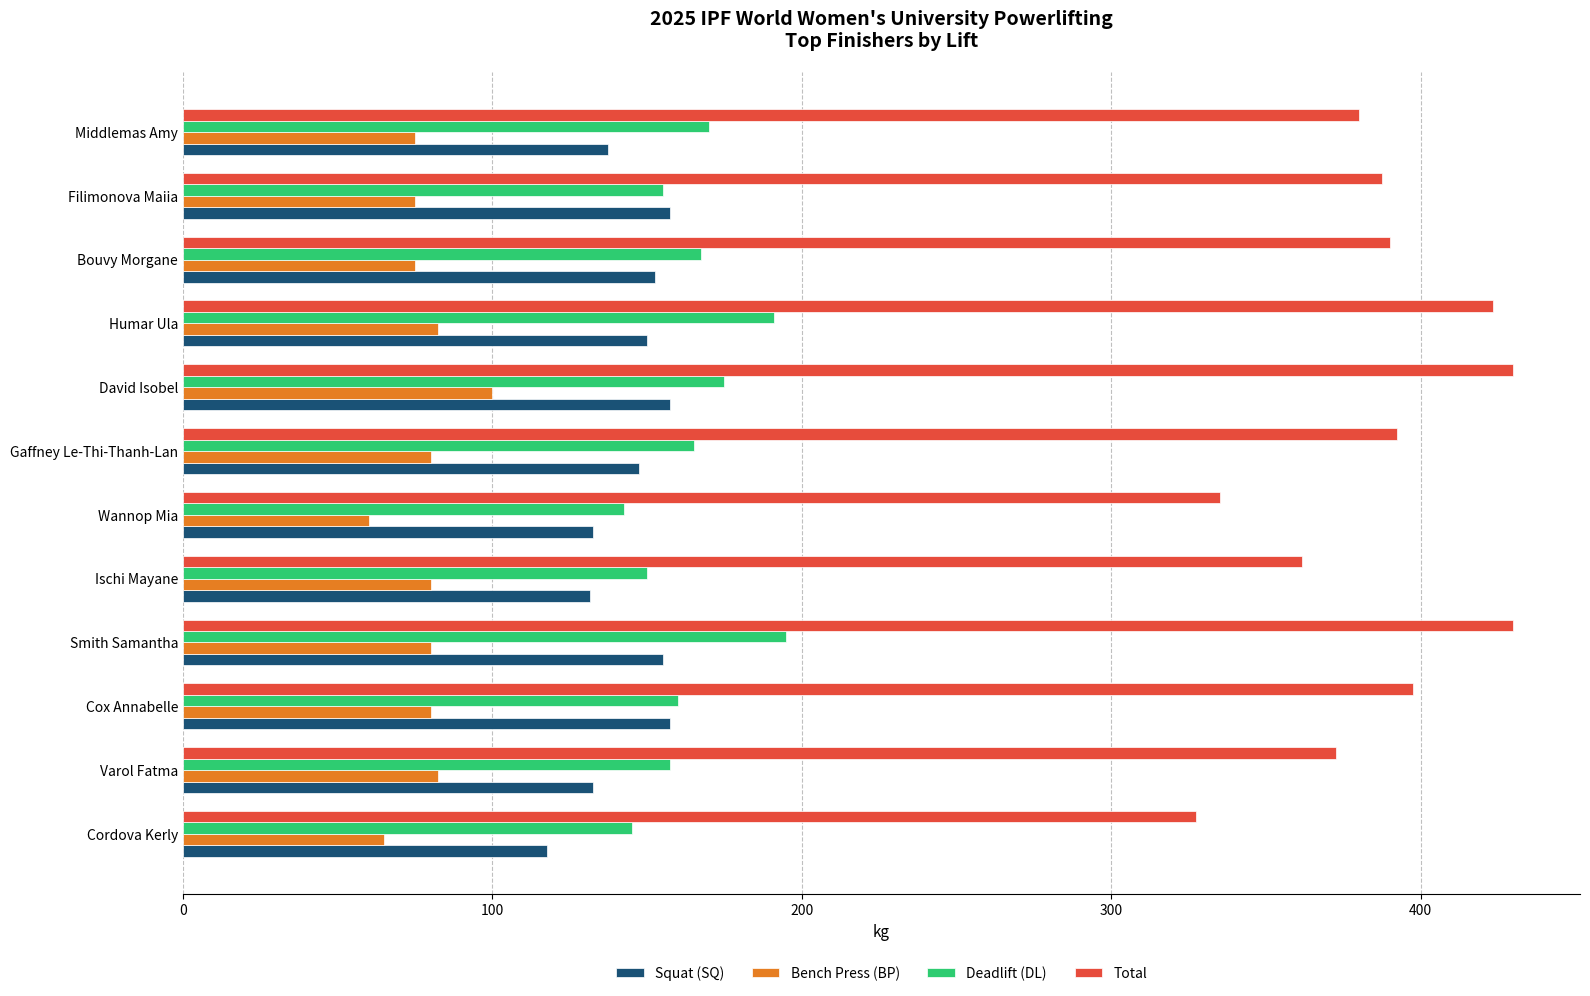

List the series in order of their peak value, highest first.

Total, Deadlift (DL), Squat (SQ), Bench Press (BP)